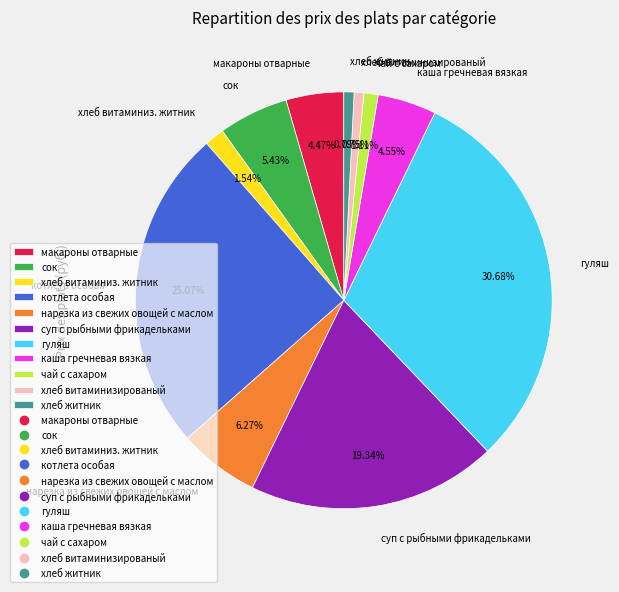

How much of the chart is everything except каша гречневая вязкая?

95.5%